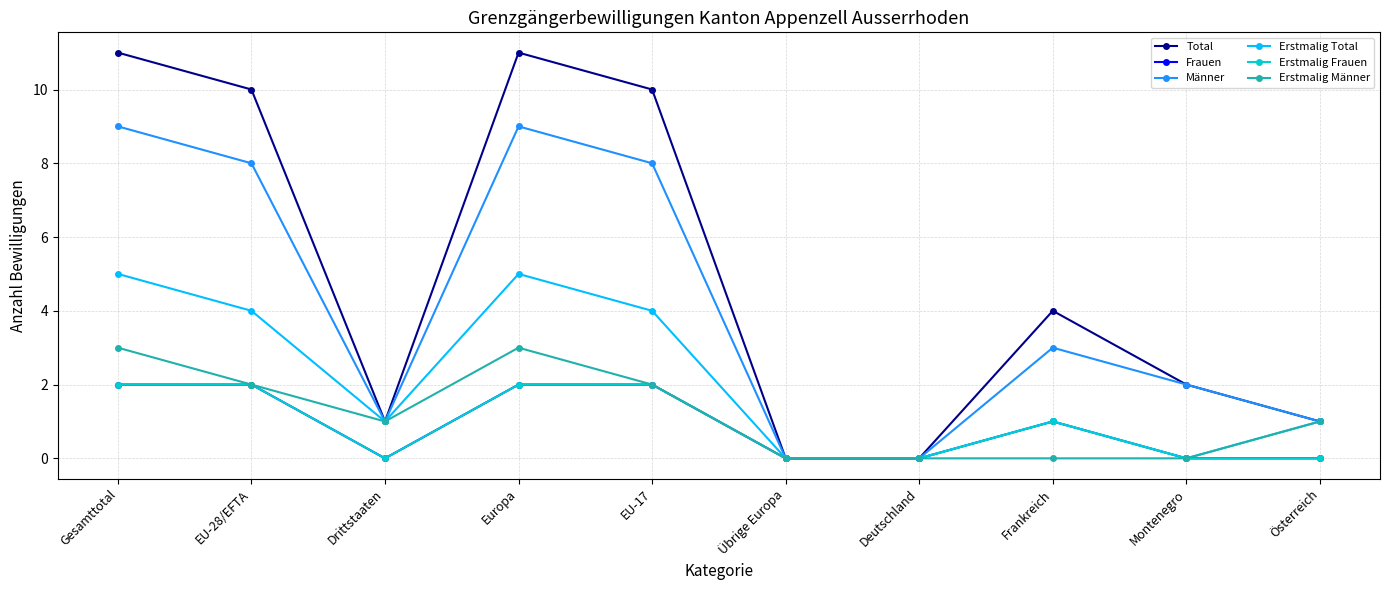

Reading left to right, list all the values displayed in this chart.

Total: 11	10	1	11	10	0	0	4	2	1
Frauen: 2	2	0	2	2	0	0	1	0	0
Männer: 9	8	1	9	8	0	0	3	2	1
Erstmalig Total: 5	4	1	5	4	0	0	1	0	1
Erstmalig Frauen: 2	2	0	2	2	0	0	1	0	0
Erstmalig Männer: 3	2	1	3	2	0	0	0	0	1